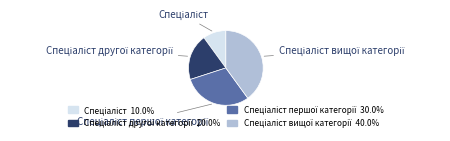

Is there any slice that represents more than half of the pie?

No